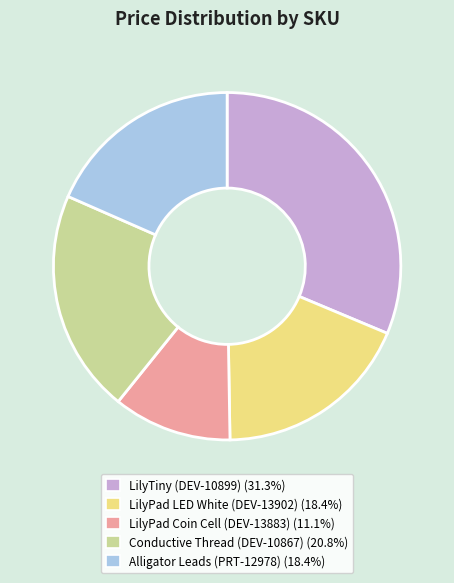

Does LilyTiny (DEV-10899) account for over 50% of the chart?

No